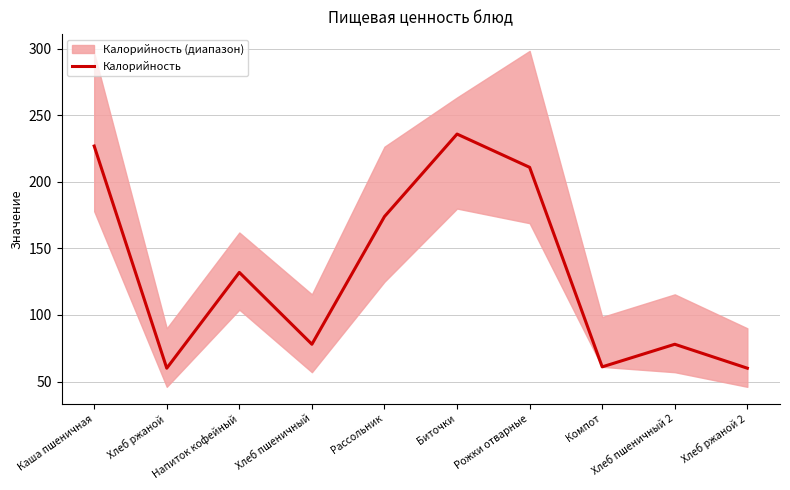

How many values exceed 132?

4